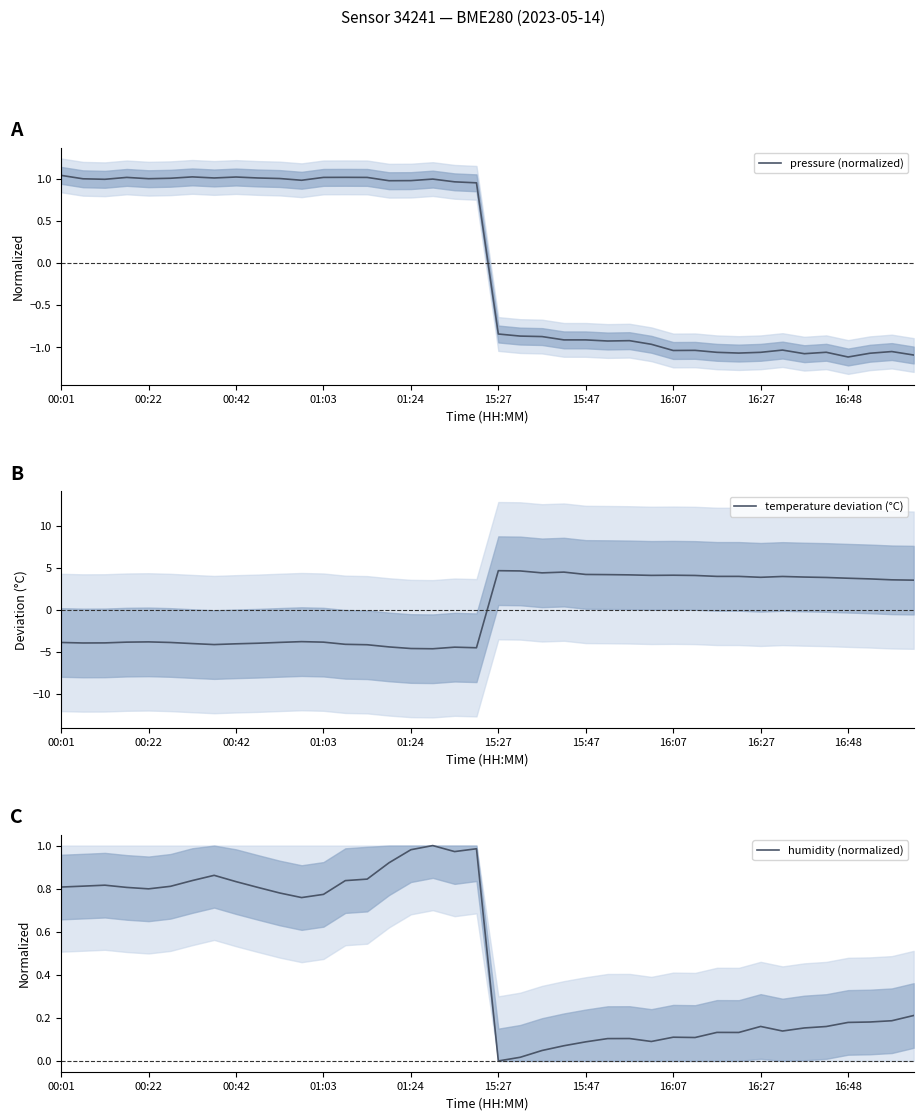

Is it true that temperature deviation (°C) equals -5.6 at 16:48?

False